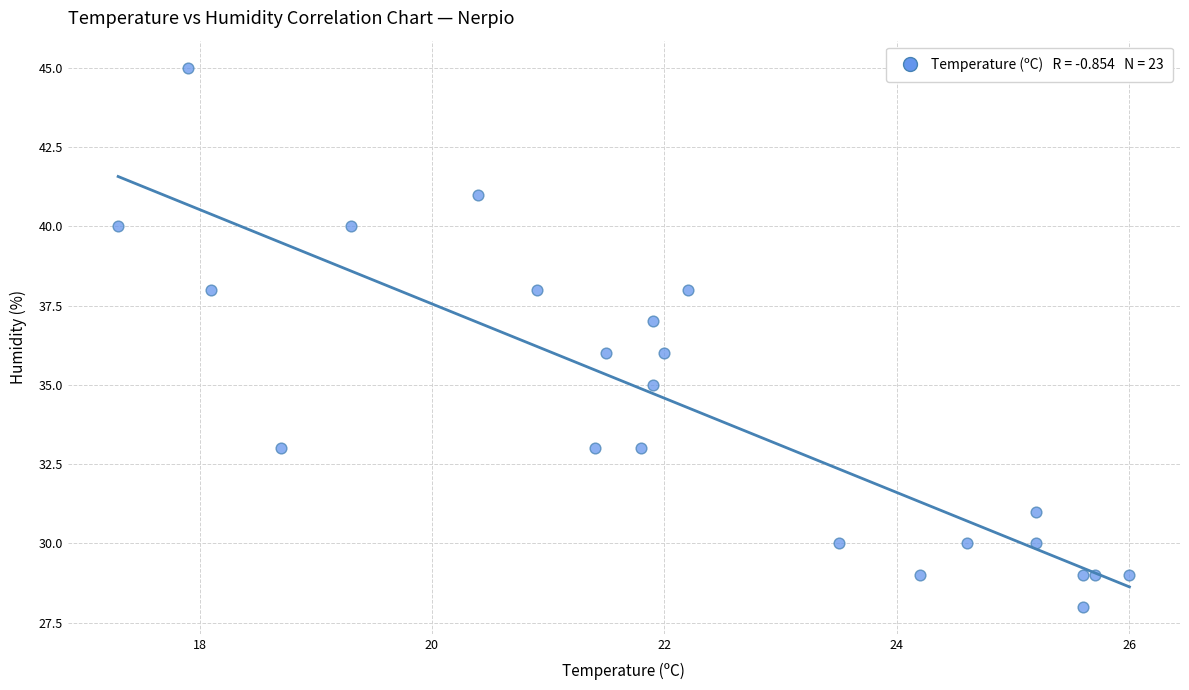

What is the range of Y values (max minus min)?

17